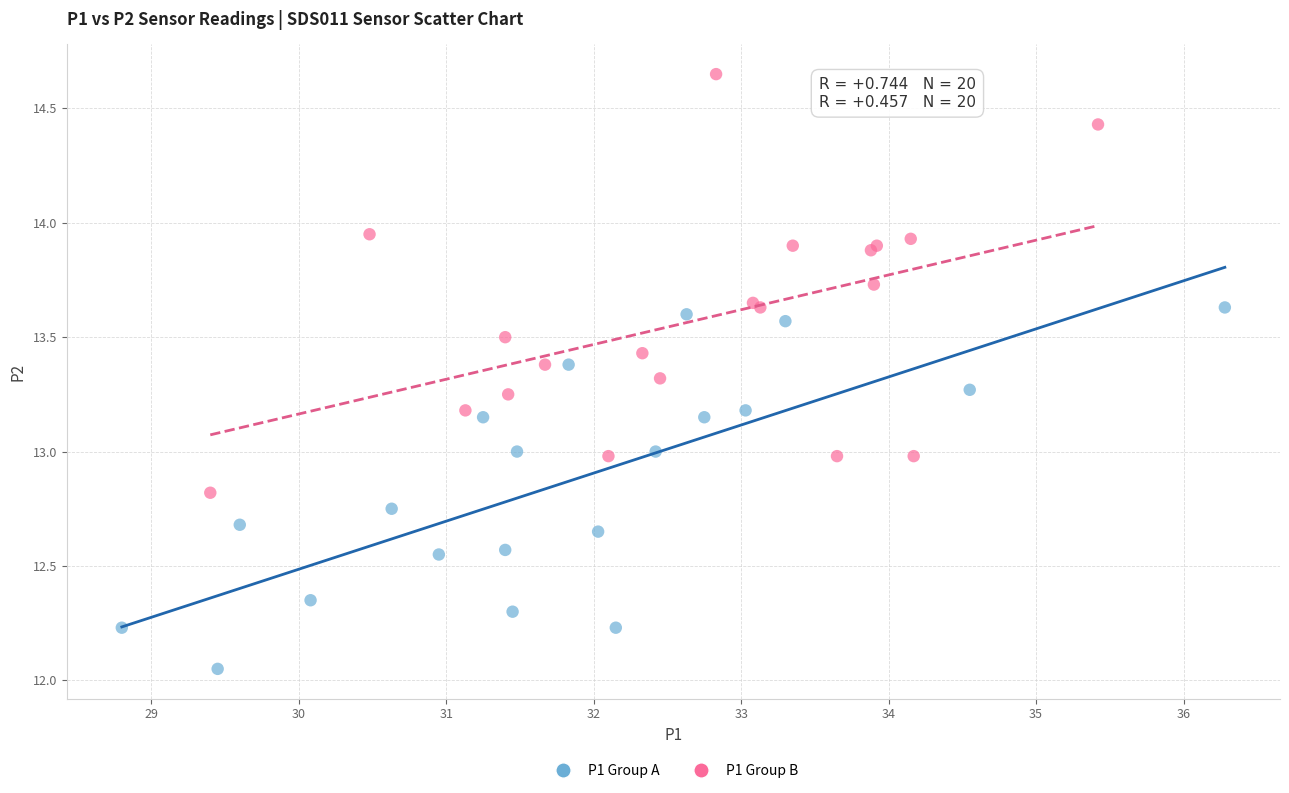

Which series has the largest Y range (max minus min)?

P1 Group B